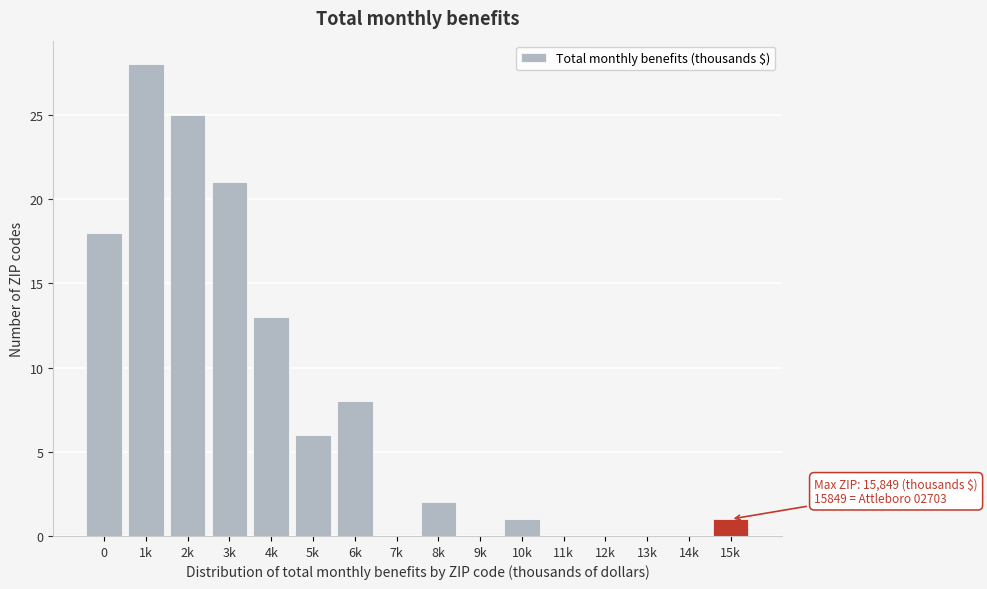

Reading left to right, what are all the values shown in this chart?

0=18	1k=28	2k=25	3k=21	4k=13	5k=6	6k=8	7k=0	8k=2	9k=0	10k=1	11k=0	12k=0	13k=0	14k=0	15k=1